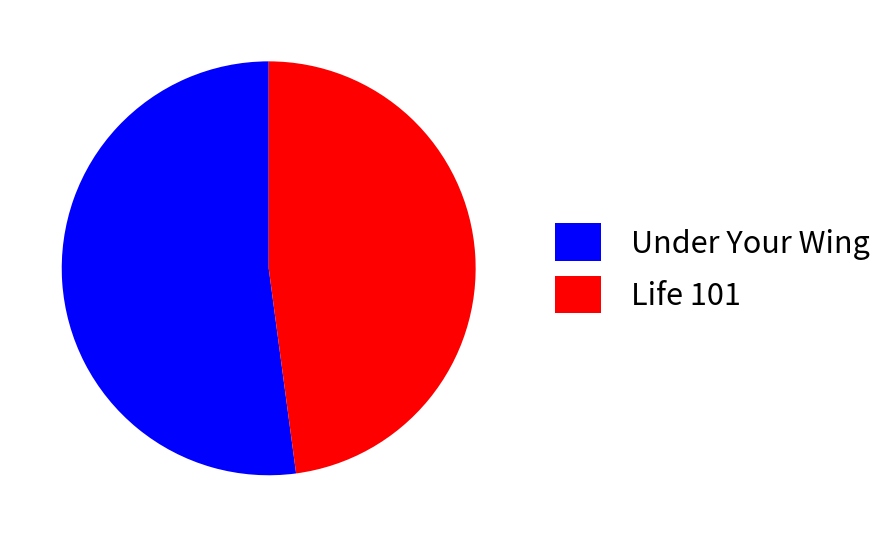

How many segments does this pie chart have?

2